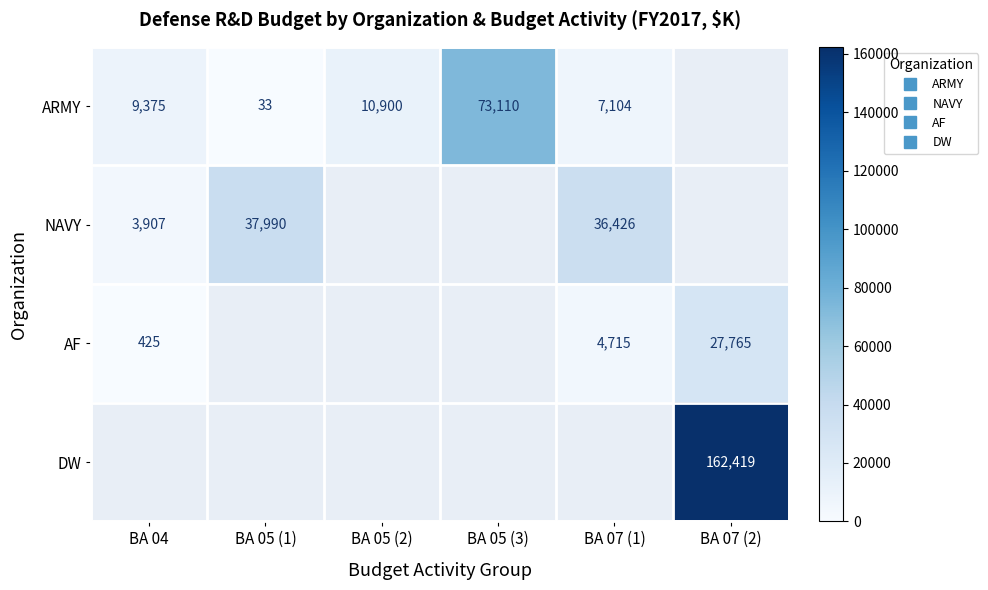

At which category does the chart reach its minimum across all series?

BA 05 (1)